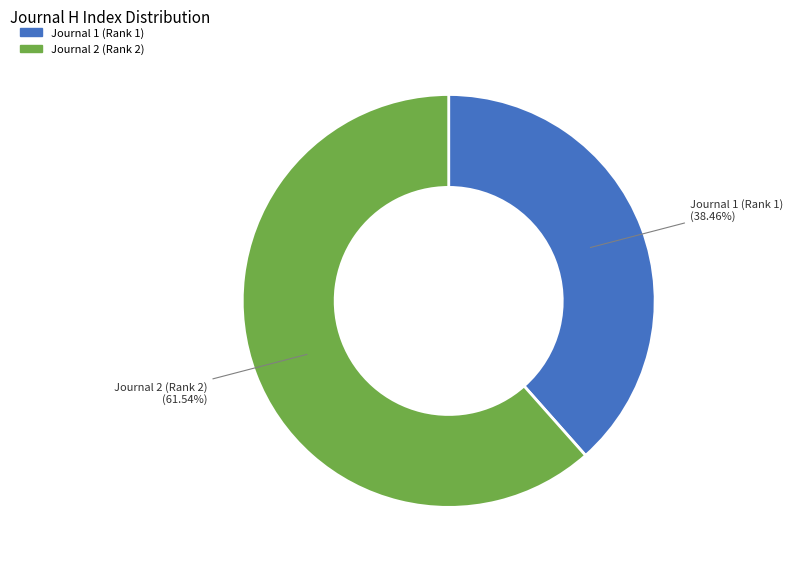

Does any single category account for the majority?

Yes